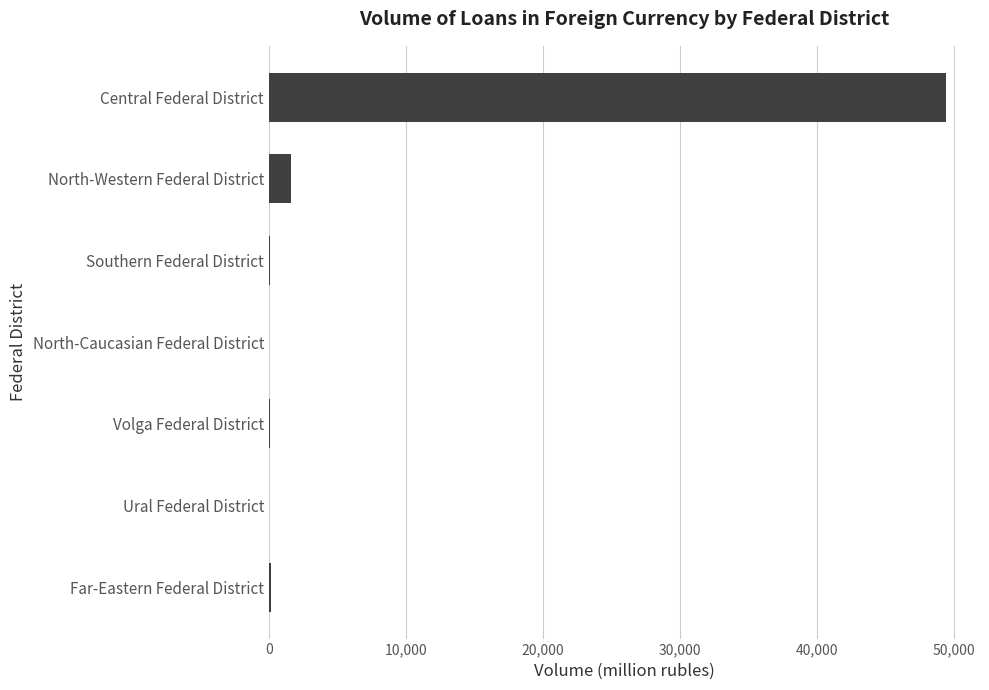

Which category has the highest value across all series?

Central Federal District